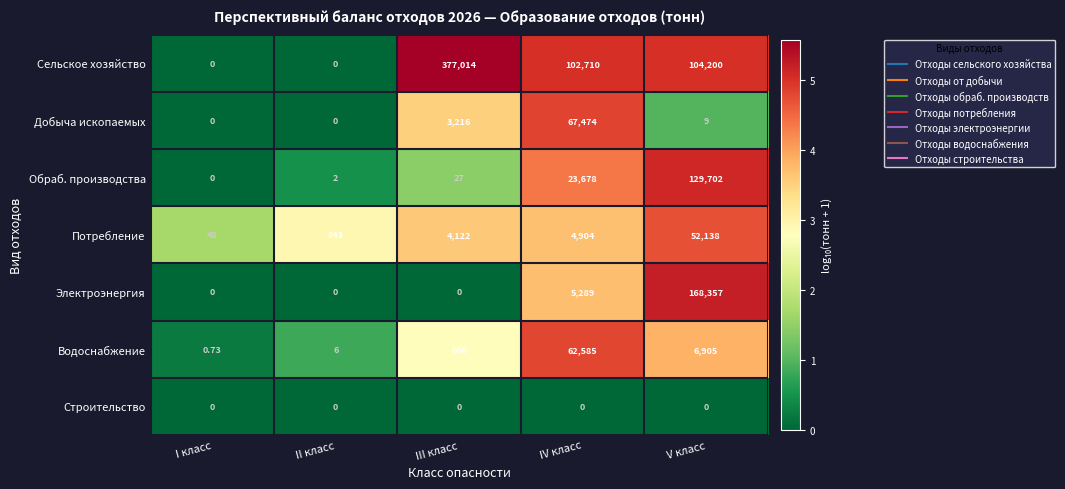

Which category has the highest value across all series?

III класс